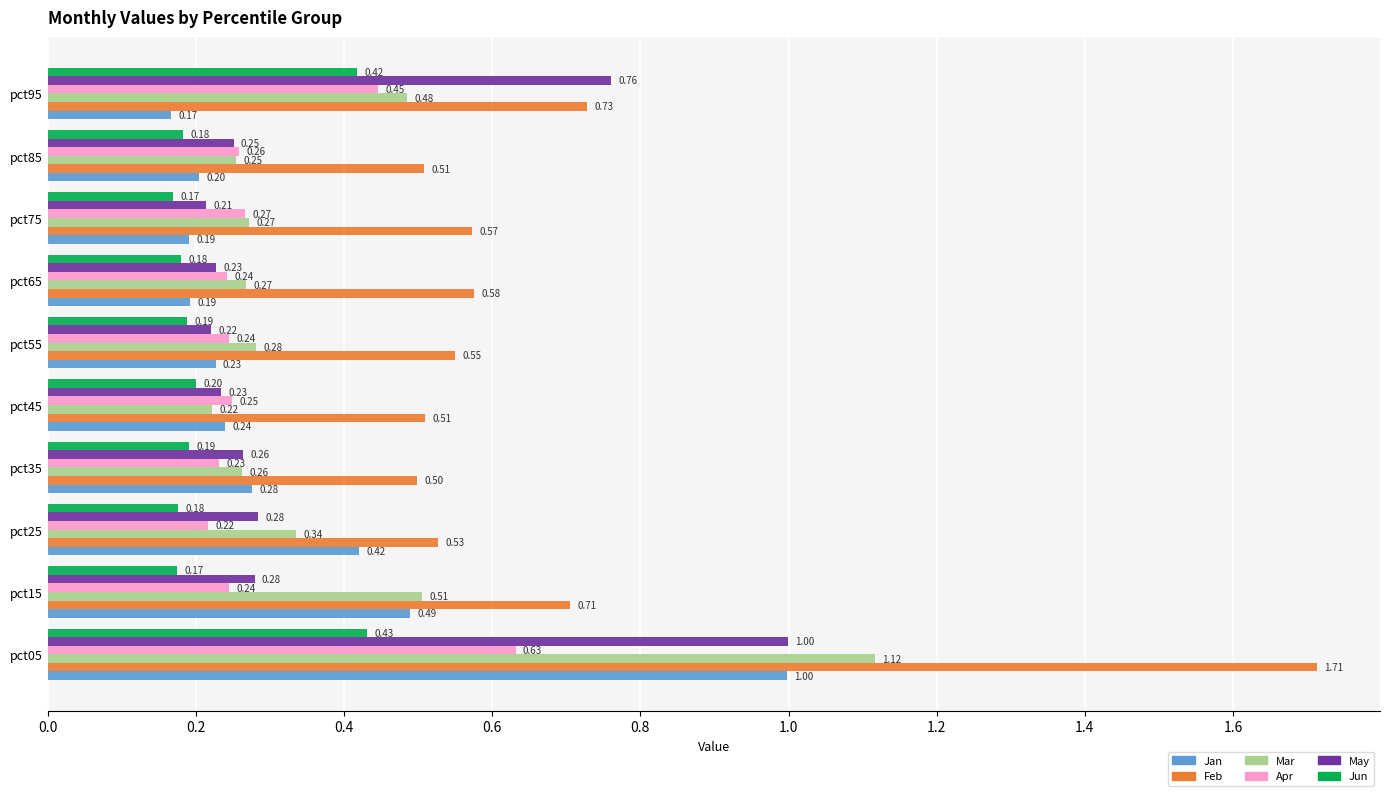

What is the sum of the Feb values at pct45 and pct15?

1.2